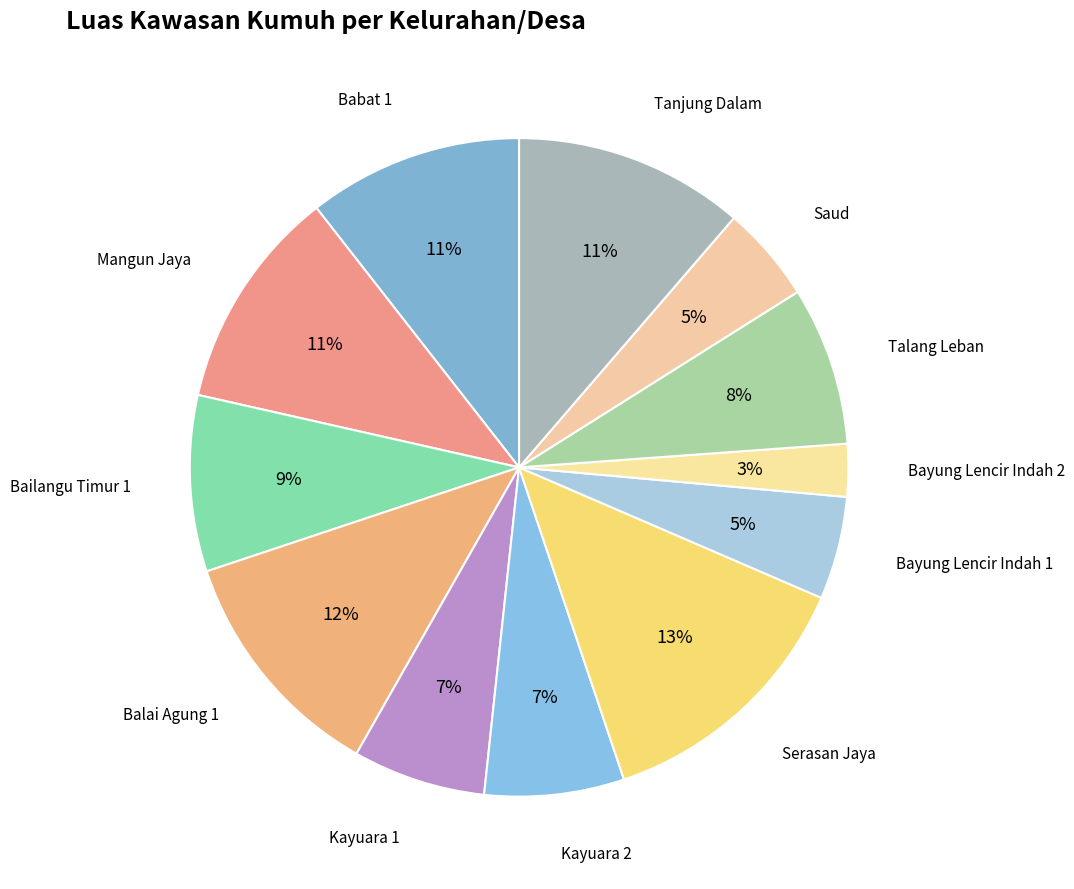

How many slices are in this pie chart?

12